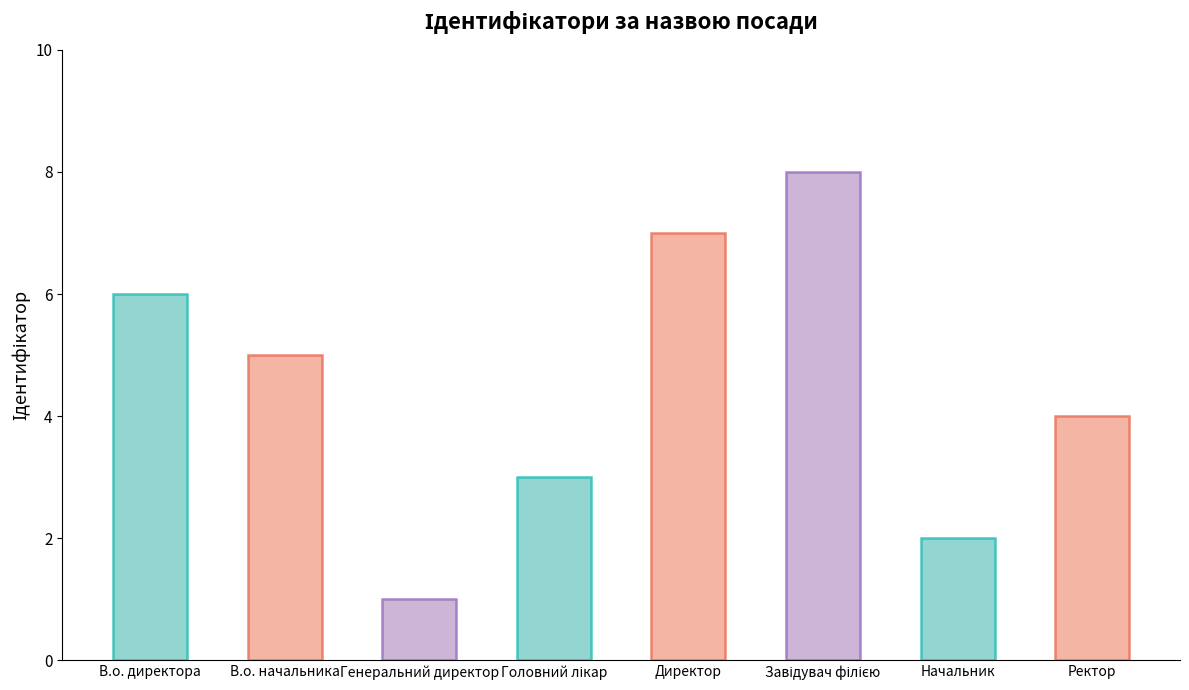

The chart shows a value of 7 at Директор. True or false?

True